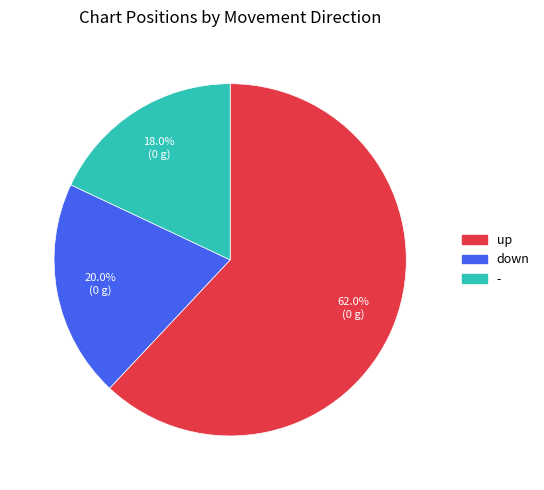

True or false: down accounts for 20% of the total.

True